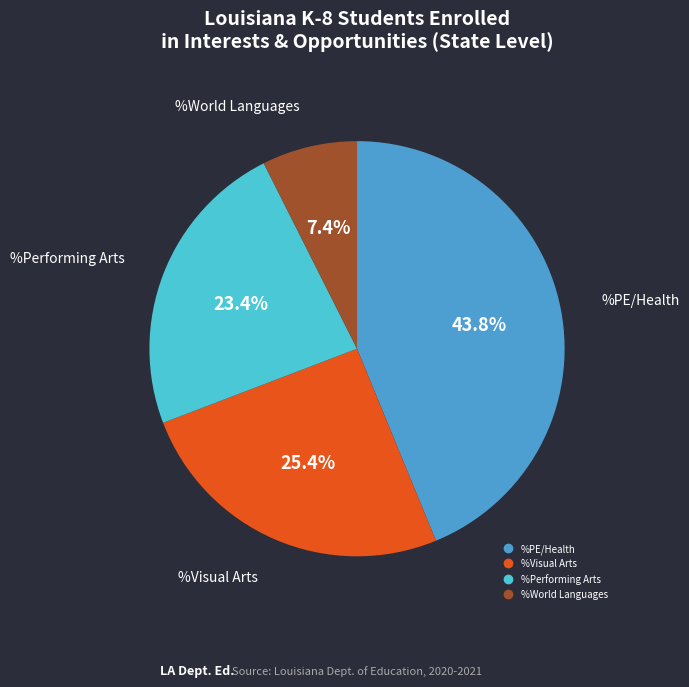

To the nearest percent, what is the combined percentage of %PE/Health and %Visual Arts?

69%